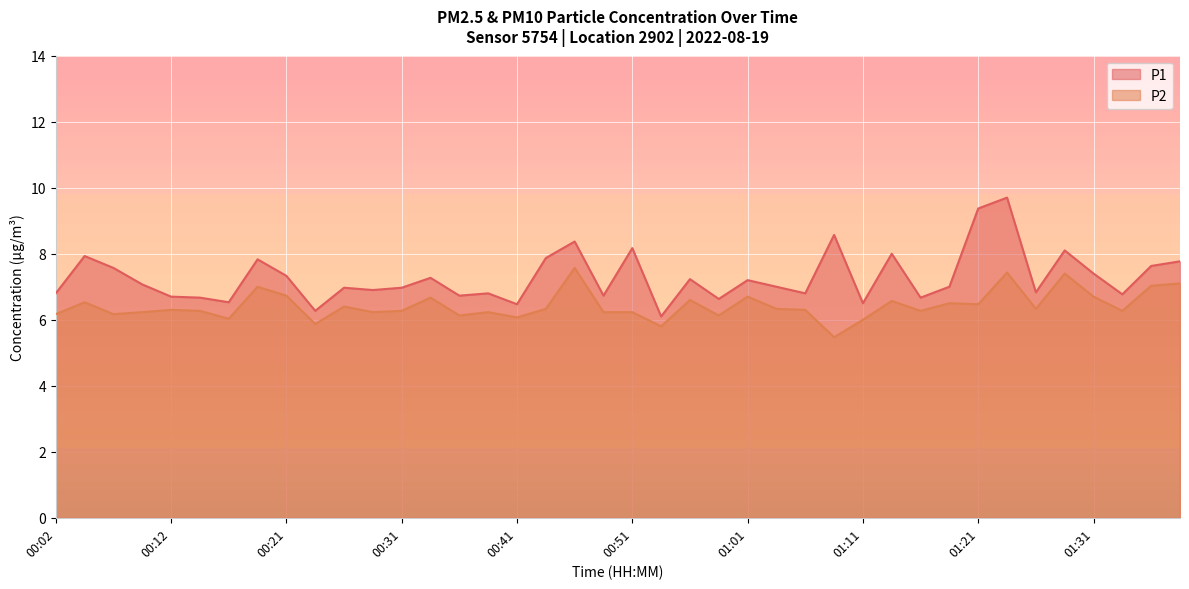

At how many categories does at least one series exceed 7?

19